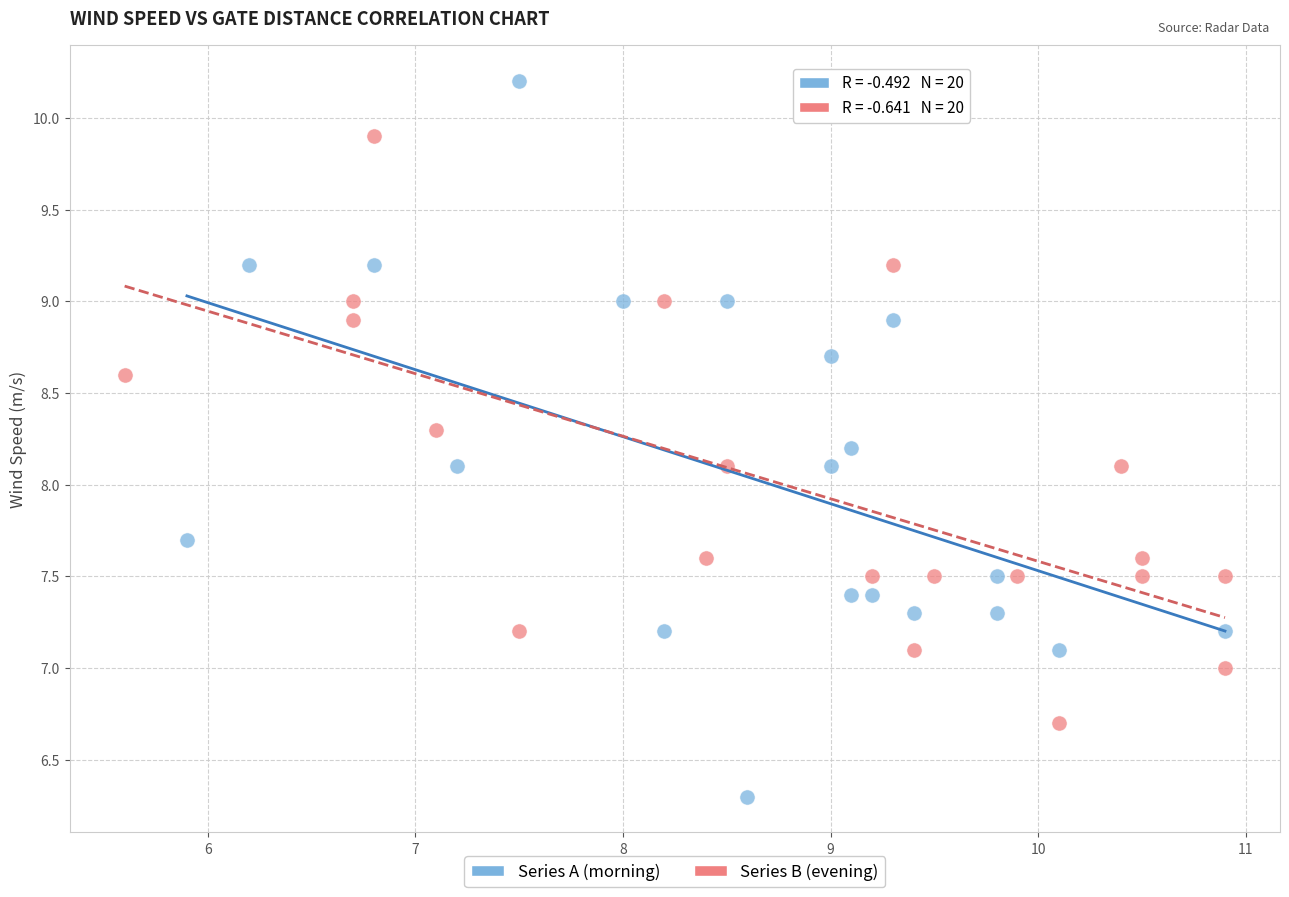

Which series has the largest Y range (max minus min)?

Series A (morning)